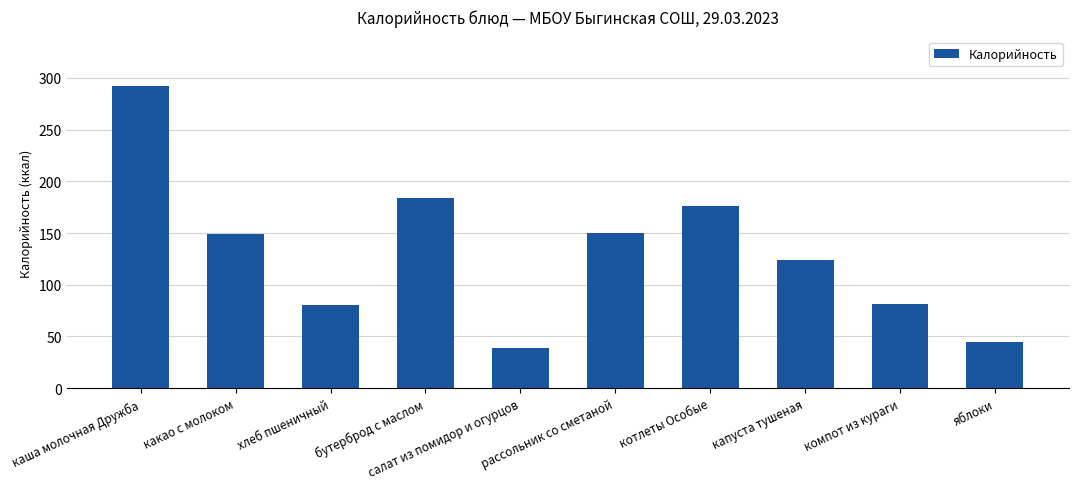

What is the average value?

132.0